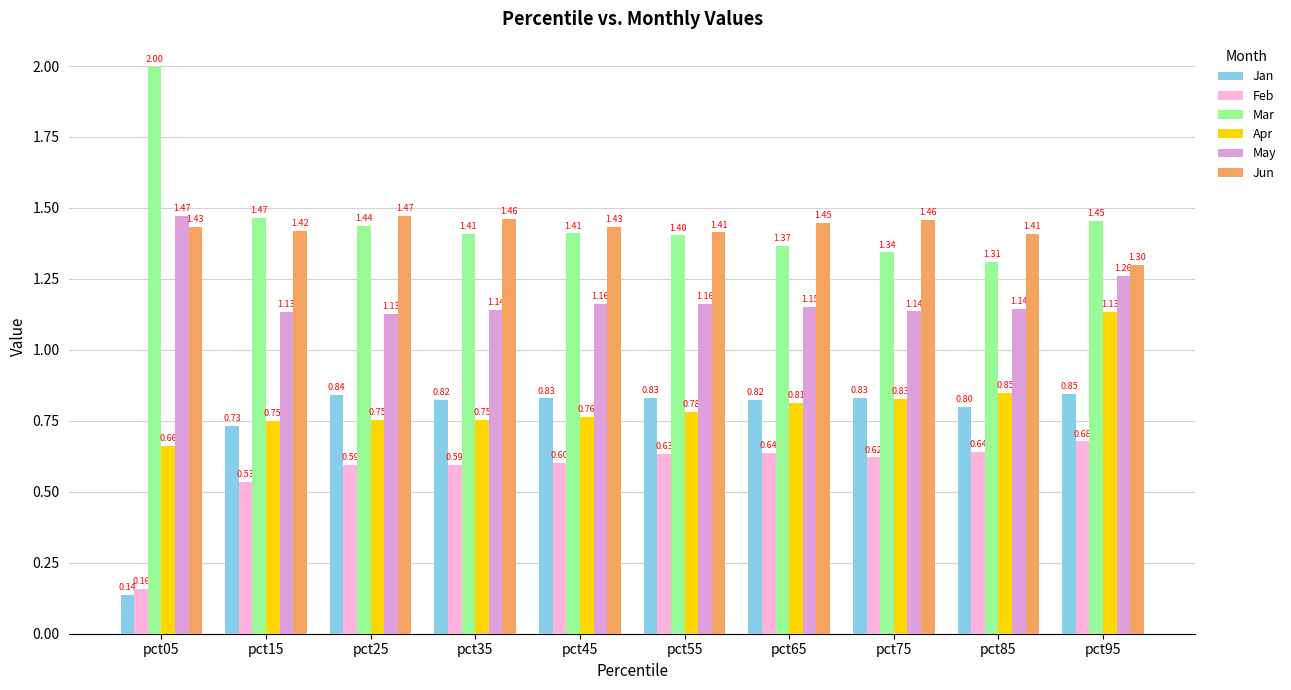

What is the total value across all series at pct75?

6.2